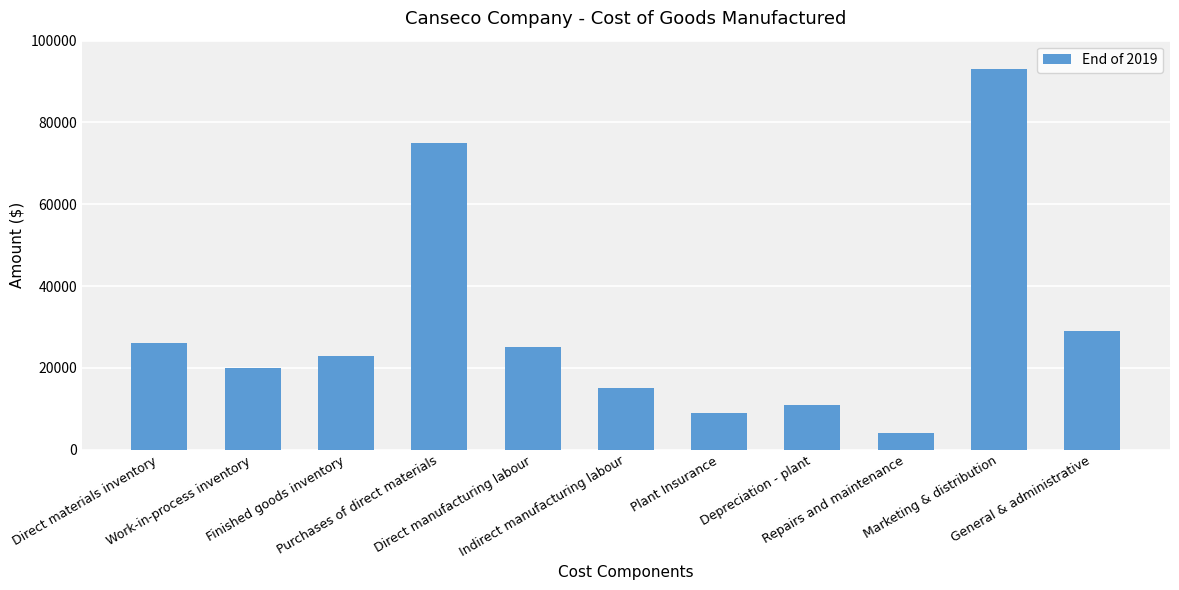

Between General & administrative and Plant Insurance, which is larger?

General & administrative